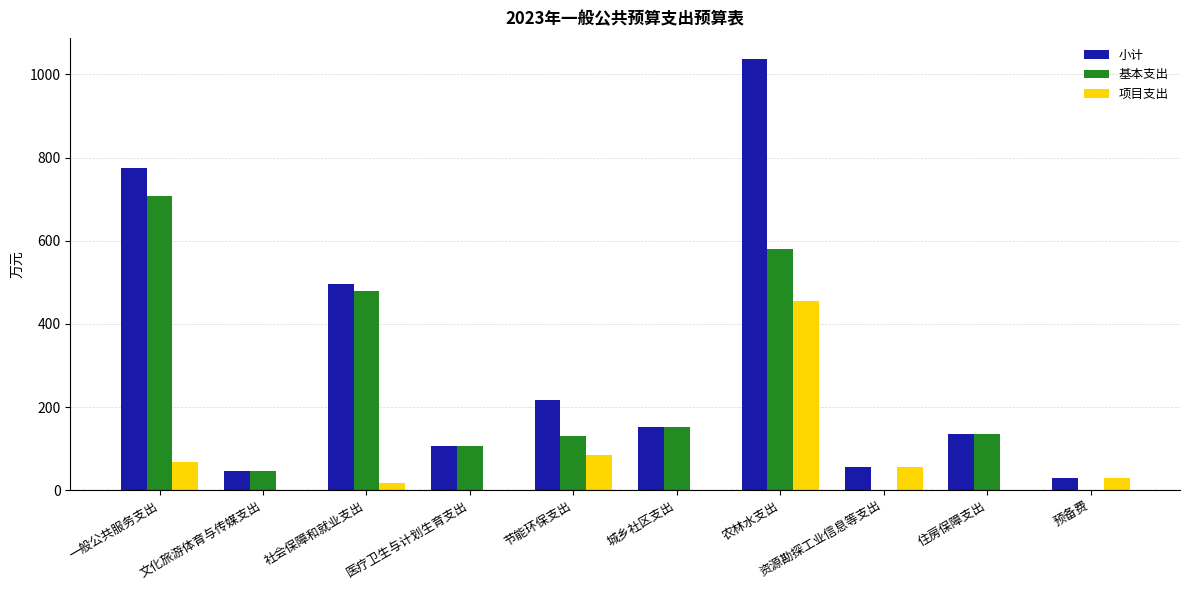

True or false: 项目支出 has a value of 199 at 城乡社区支出.

False